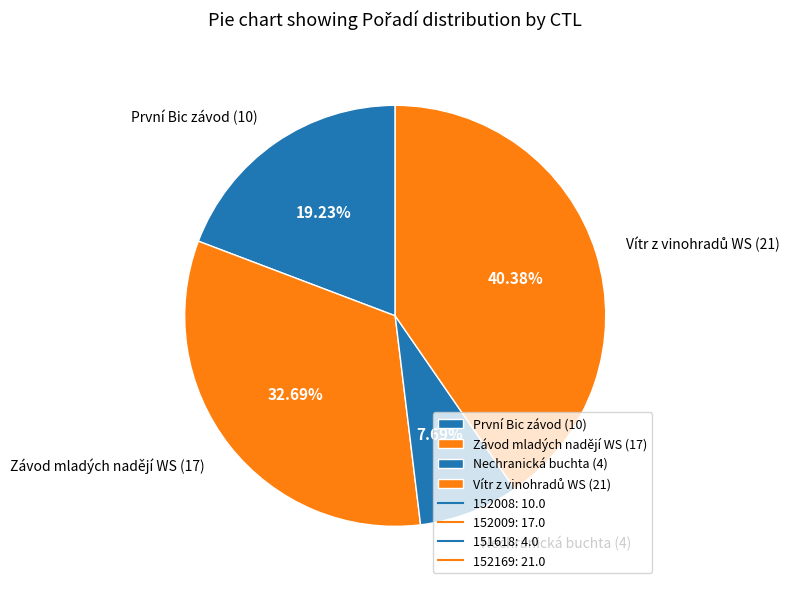

Count the number of slices in the pie.

4